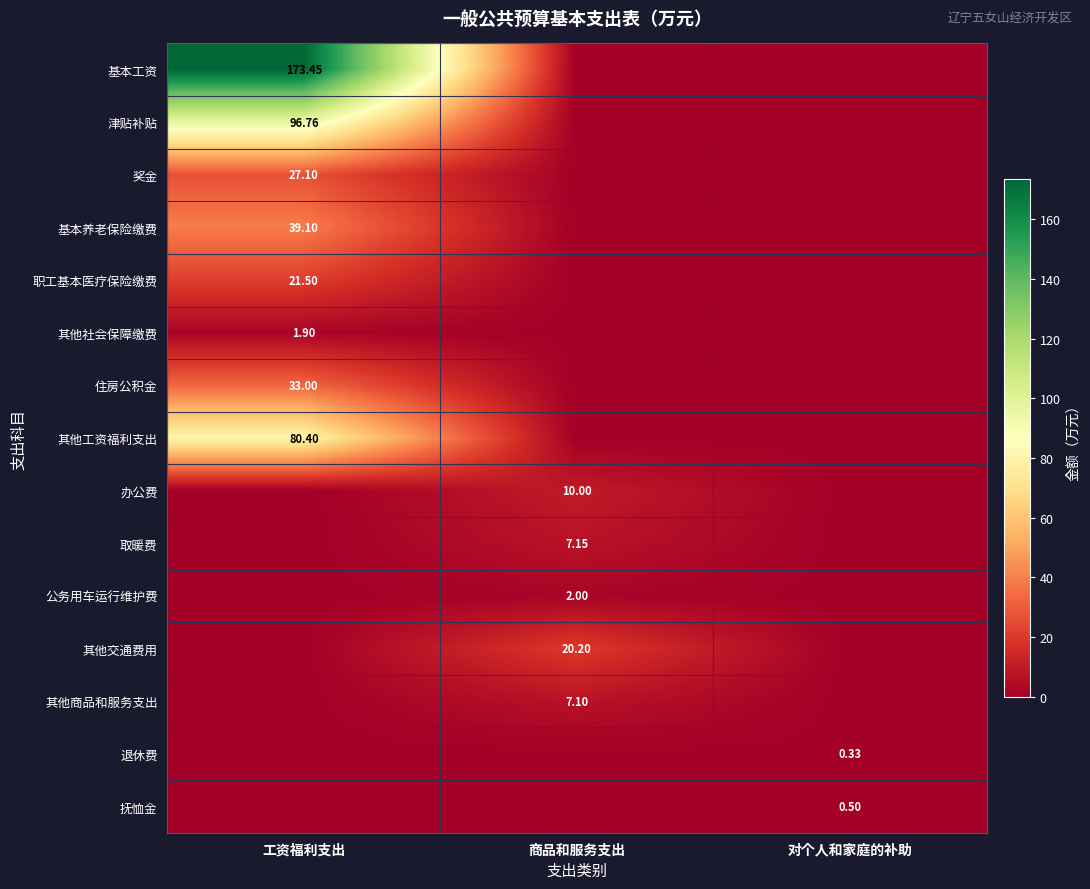

Count the number of categories in the chart.

3